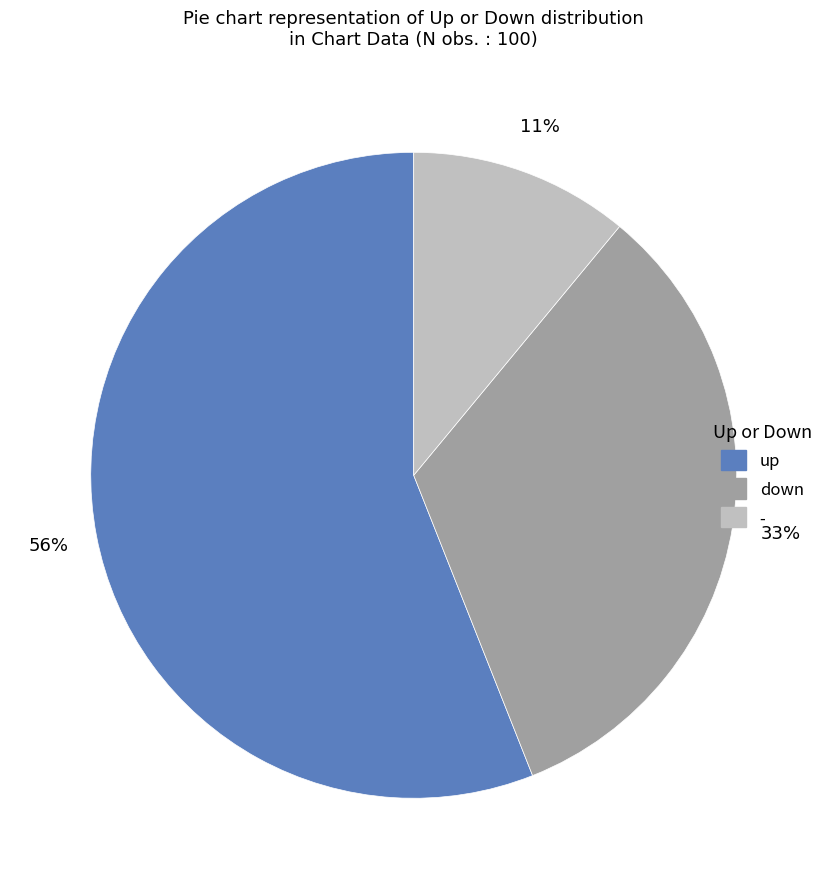

How many slices are in this pie chart?

3